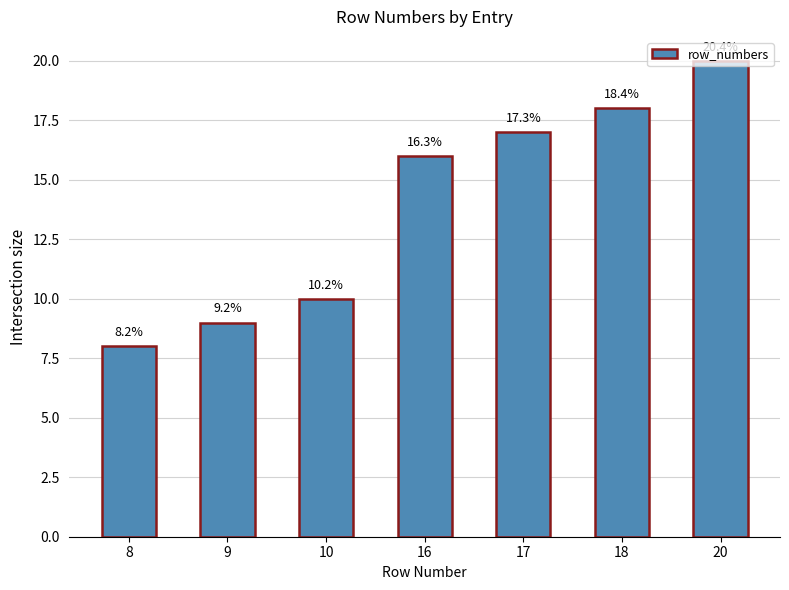

Reading left to right, list all the values displayed in this chart.

8=8	9=9	10=10	16=16	17=17	18=18	20=20